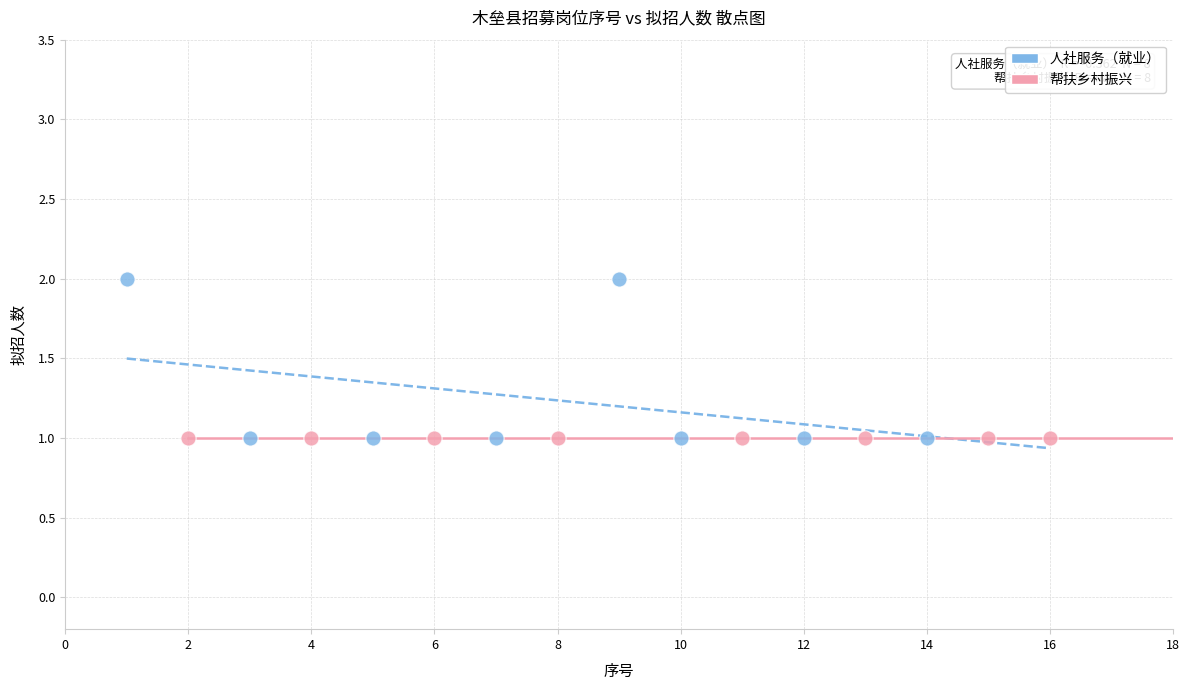

Which series reaches the maximum Y coordinate?

人社服务（就业）